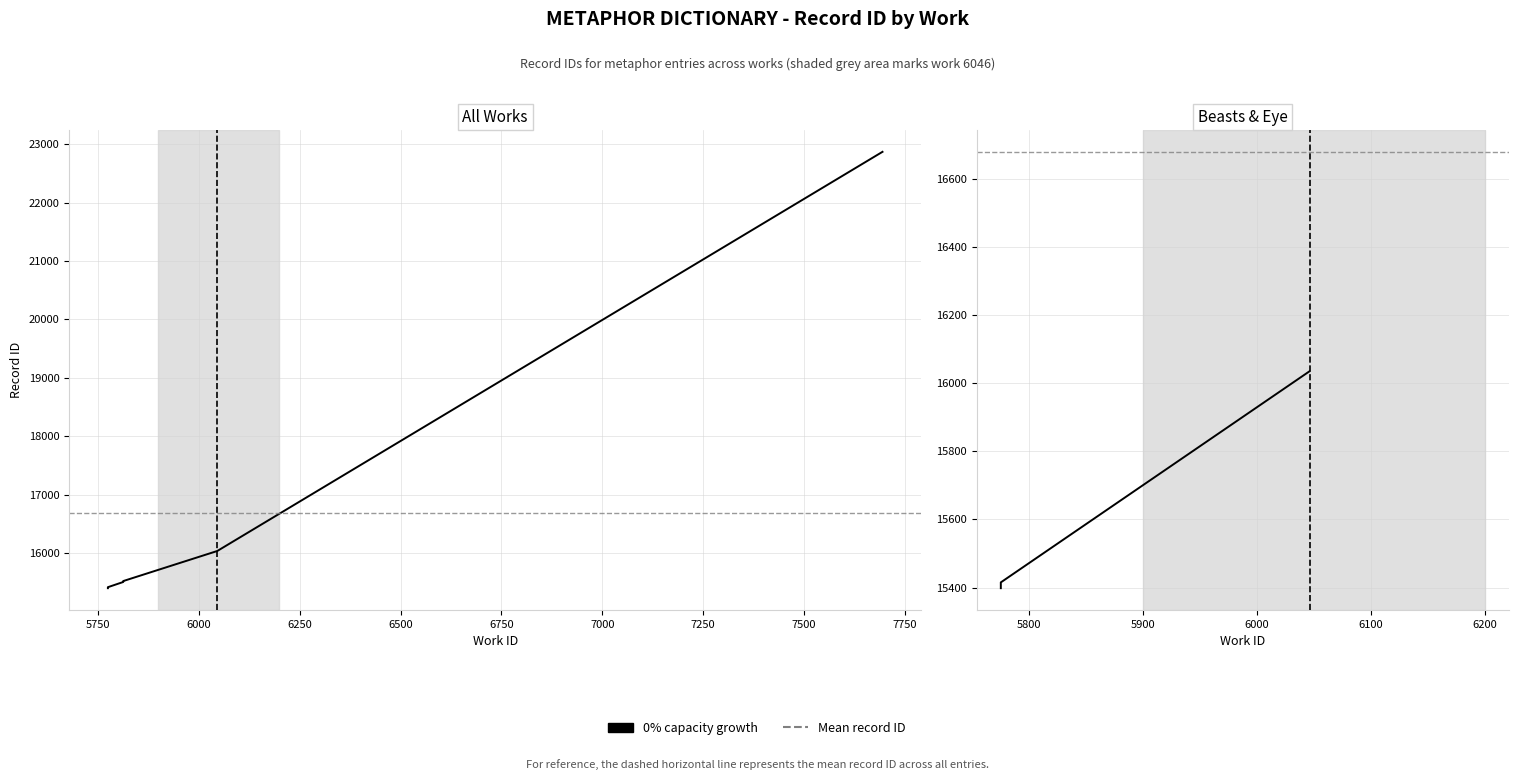

How many lines are shown in the chart?

1